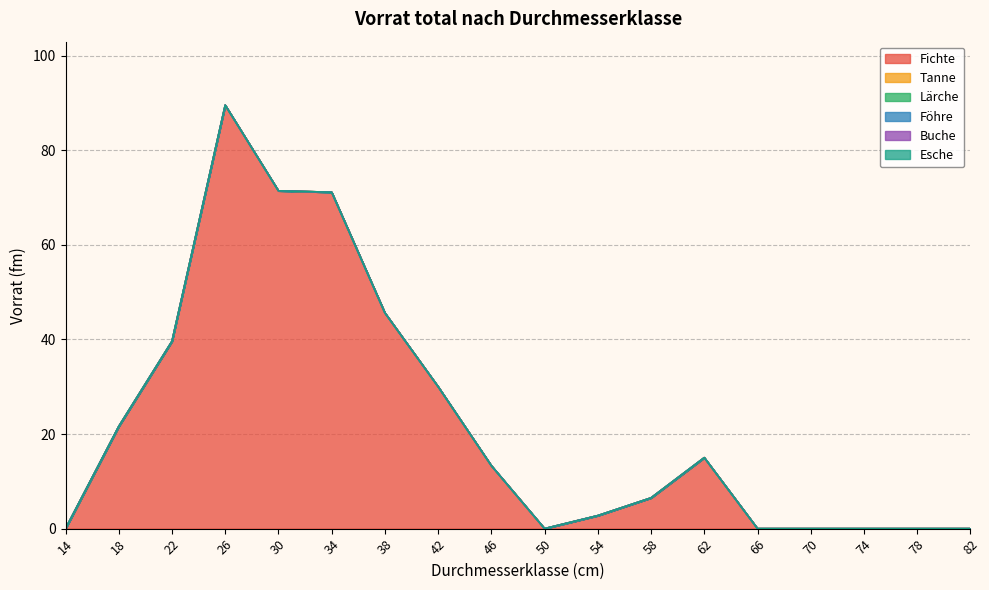

True or false: Esche and Lärche intersect in this chart.

False